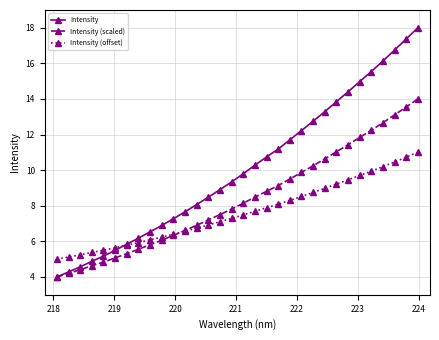

True or false: Intensity (scaled) has more than 0 points higher than both neighbors.

False